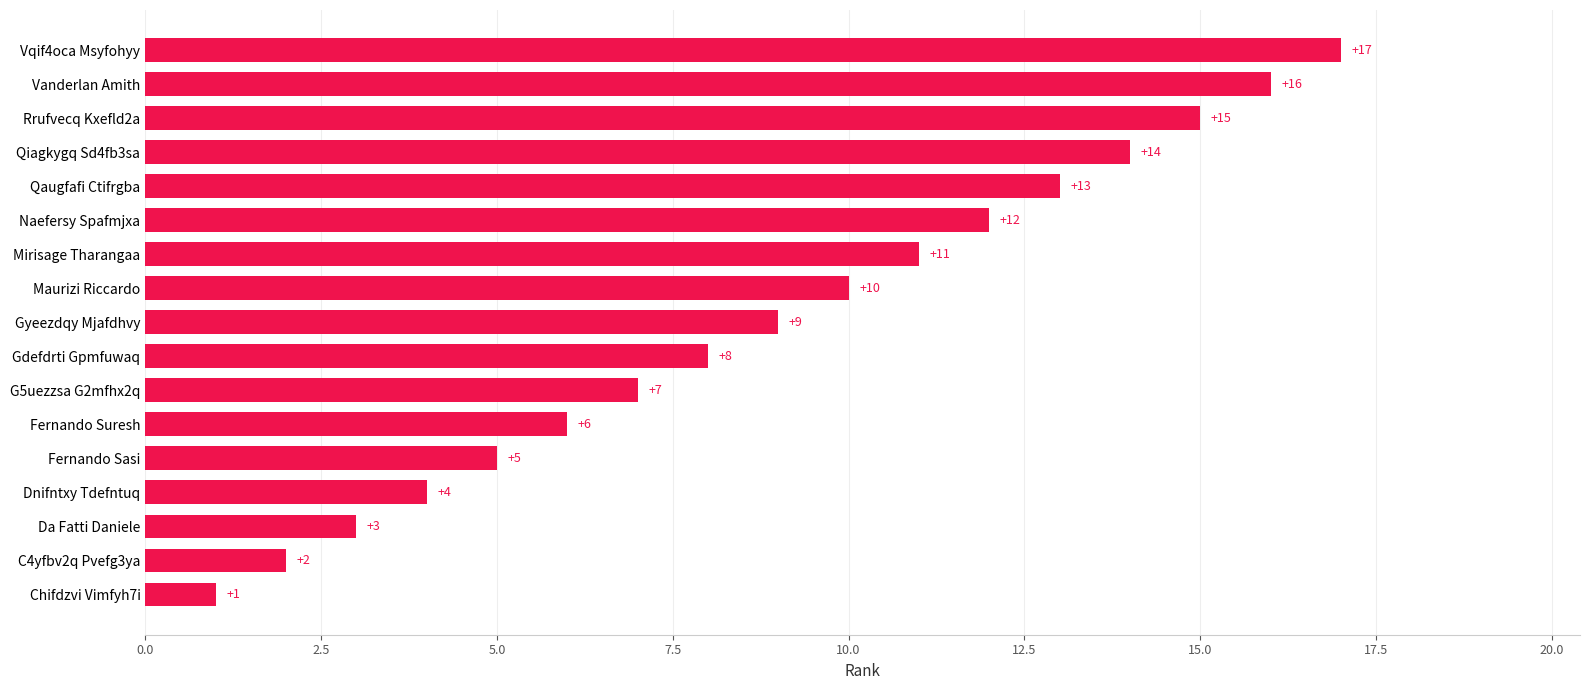

How many data points does each series have?

17